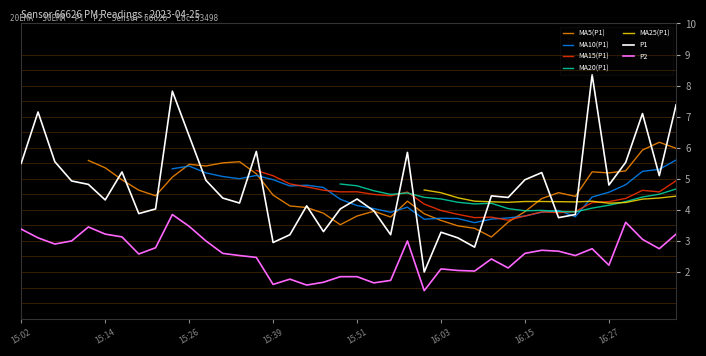

What position from the left is 15:44?

18